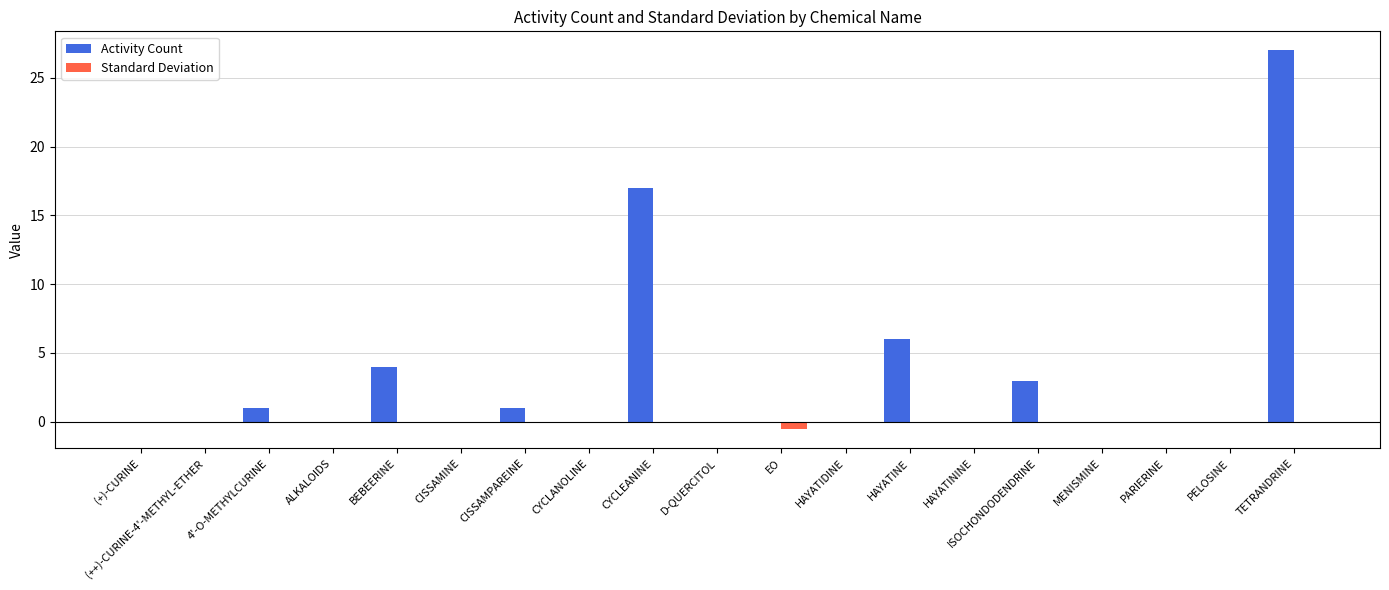

True or false: Activity Count has a value of 18.0 at ALKALOIDS.

False